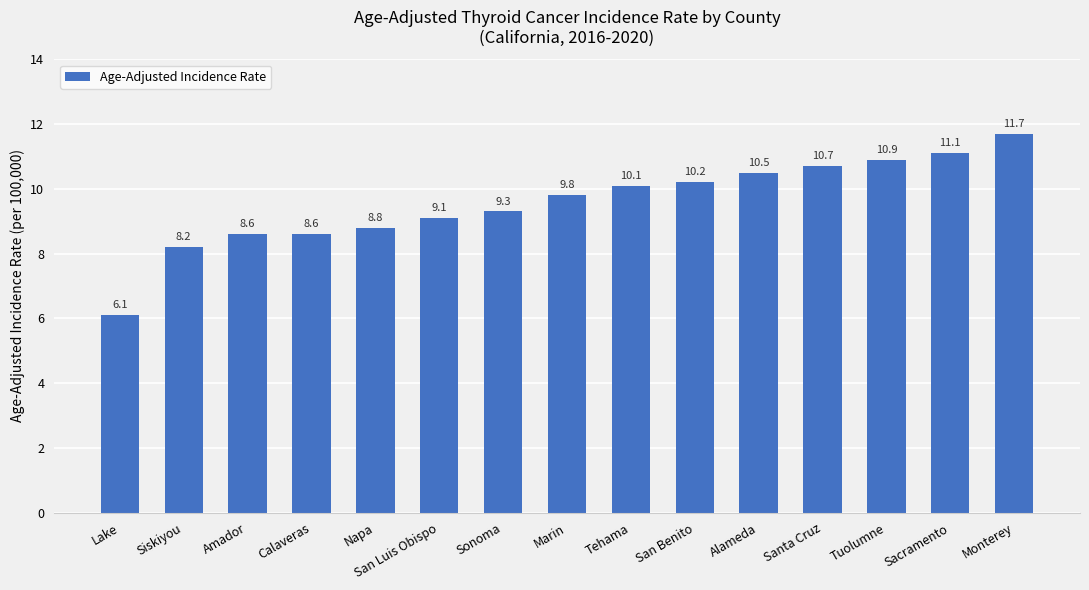

True or false: the data shows 14.2 at Sonoma.

False